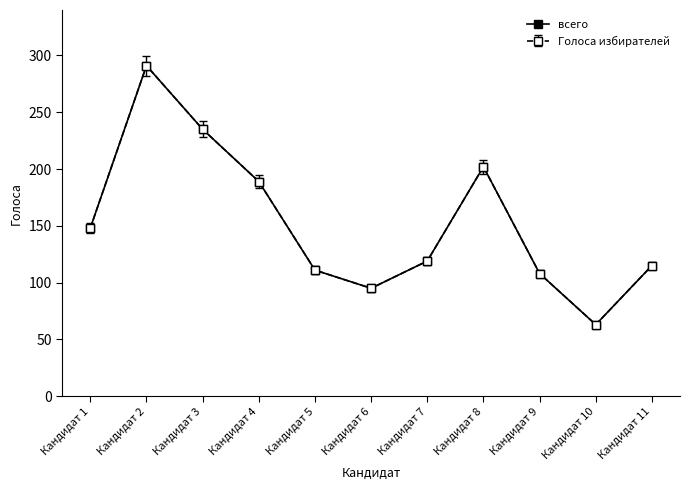

Reading left to right, what are all the values shown in this chart?

Кандидат 1=148	Кандидат 2=291	Кандидат 3=235	Кандидат 4=189	Кандидат 5=111	Кандидат 6=95	Кандидат 7=119	Кандидат 8=202	Кандидат 9=108	Кандидат 10=63	Кандидат 11=115